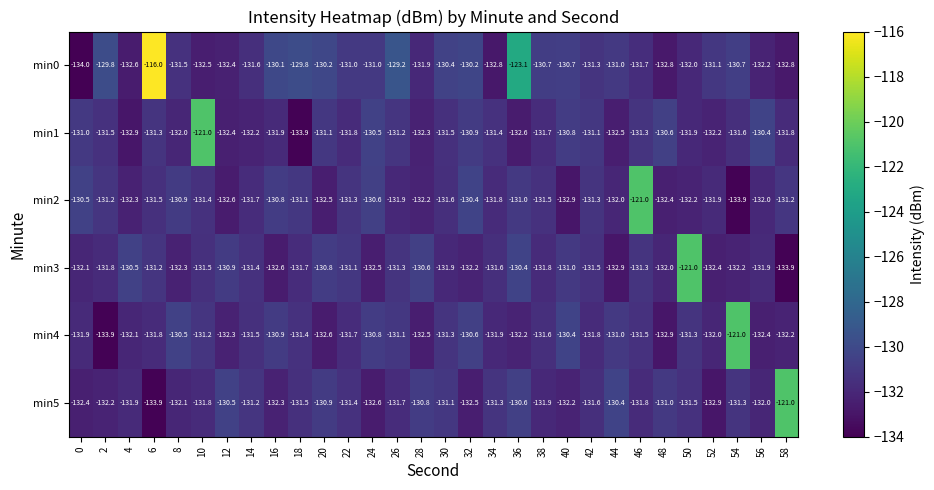

At which label is min0 closest to -125?

36